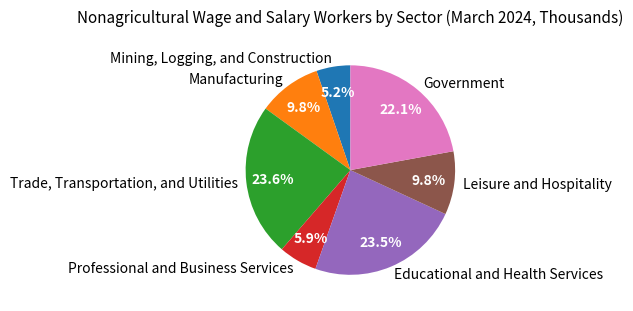

Is Manufacturing the majority of the pie?

No